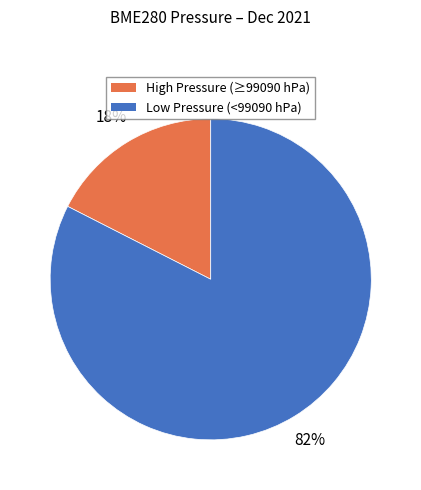

To the nearest percent, what is the average slice percentage?

50%